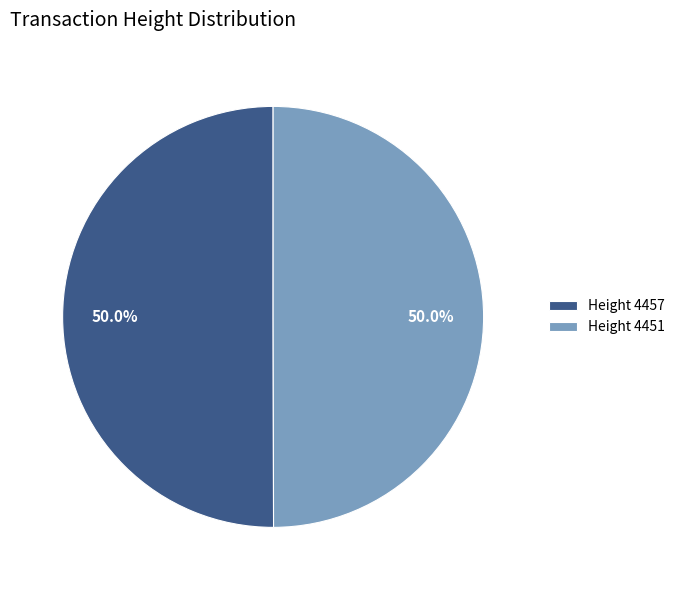

What is the total percentage of Height 4457 and Height 4451?

100.0%